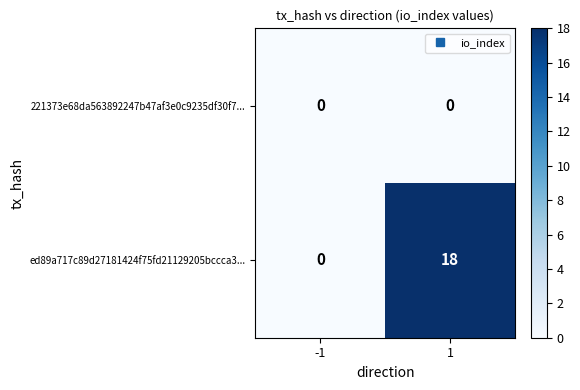

Rank the series by their average value, from lowest to highest.

221373e68da563892247b47af3e0c9235df30f7..., ed89a717c89d27181424f75fd21129205bccca3...